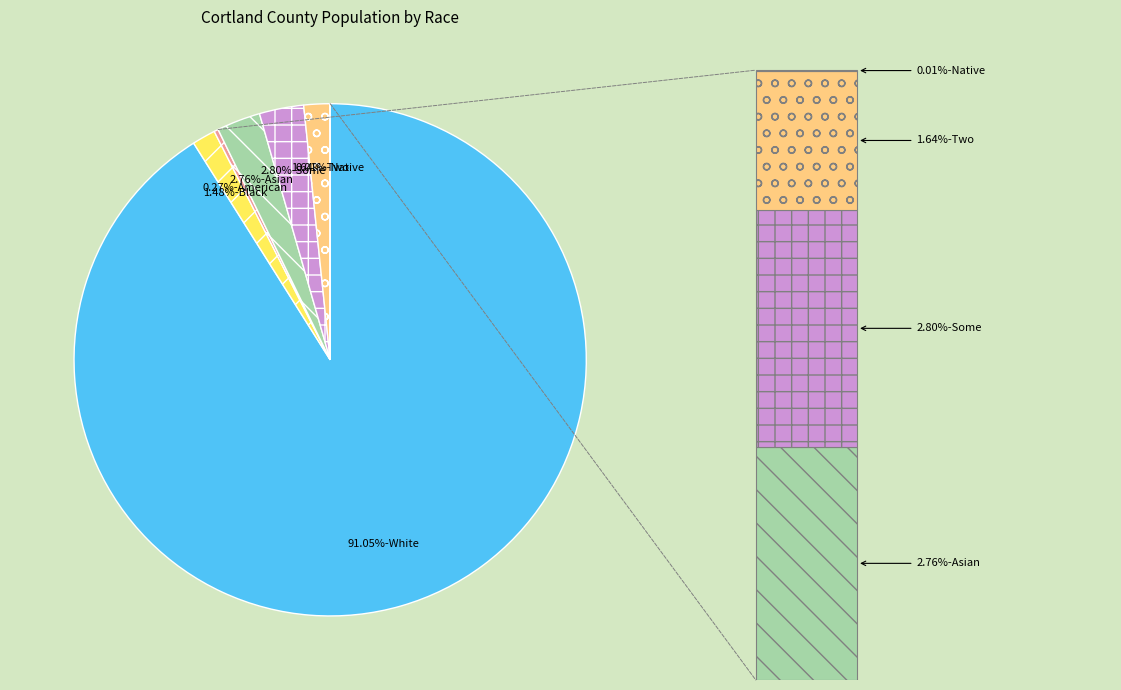

The White alone slice represents 91% of the pie. True or false?

True